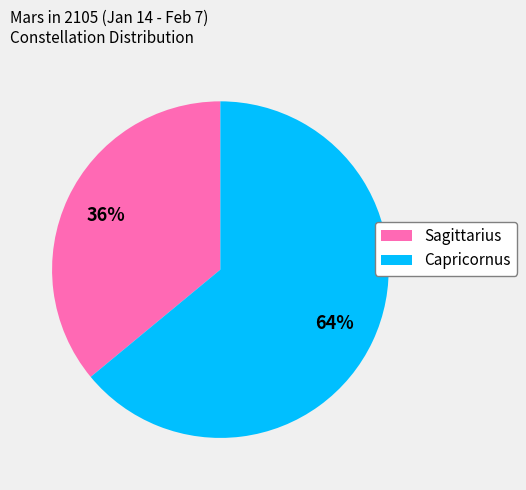

To the nearest percent, what is the difference between the Capricornus and Sagittarius slice percentages?

28%